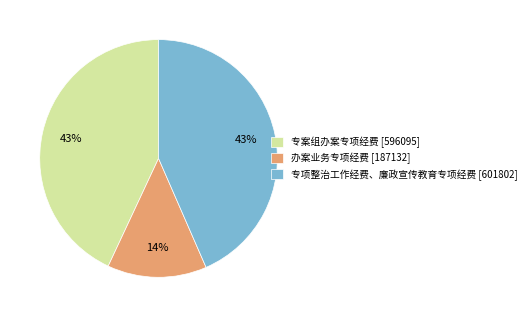

Approximately how many times larger is the value at 办案业务专项经费 [187132] compared to 专案组办案专项经费 [596095]?

0.3